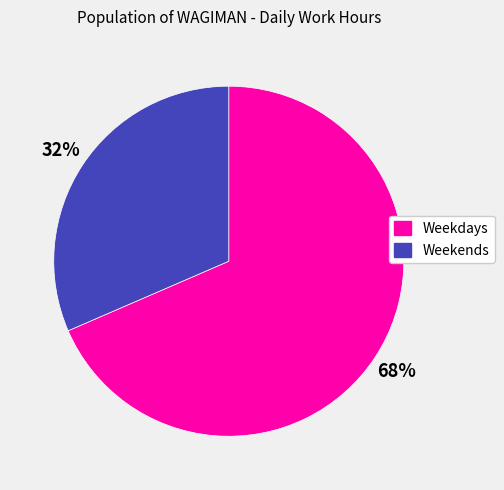

Between Weekdays and Weekends, which is larger?

Weekdays